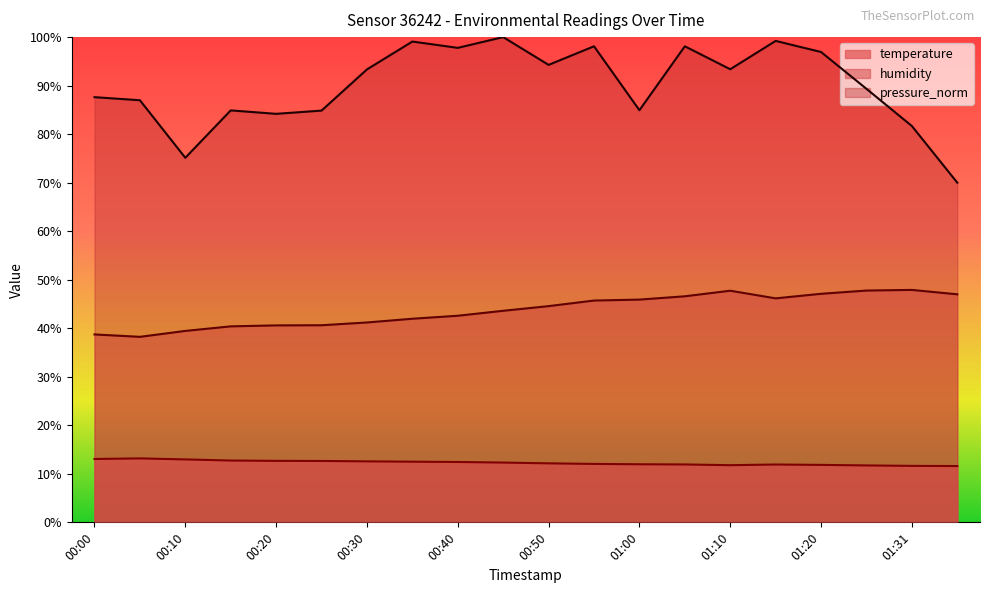

What is the label of the 6th point from the left?

00:25